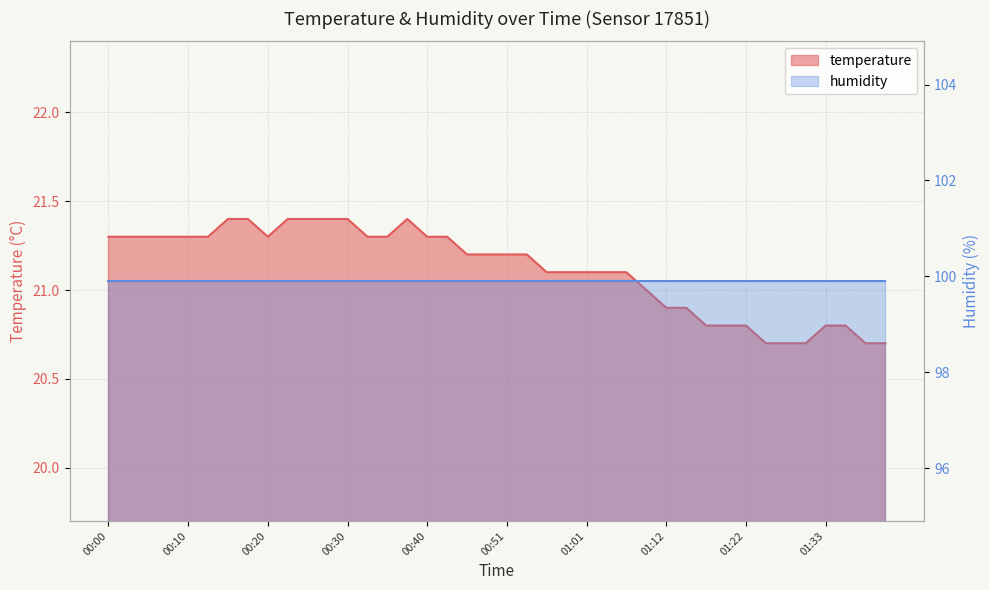

What is the sum of all values?

844.7